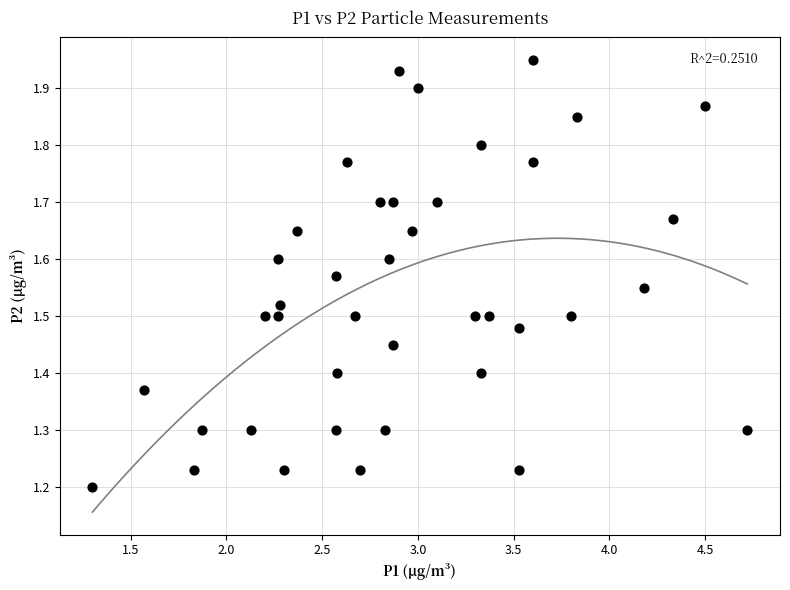

What is the range of X values (max minus min)?

3.4